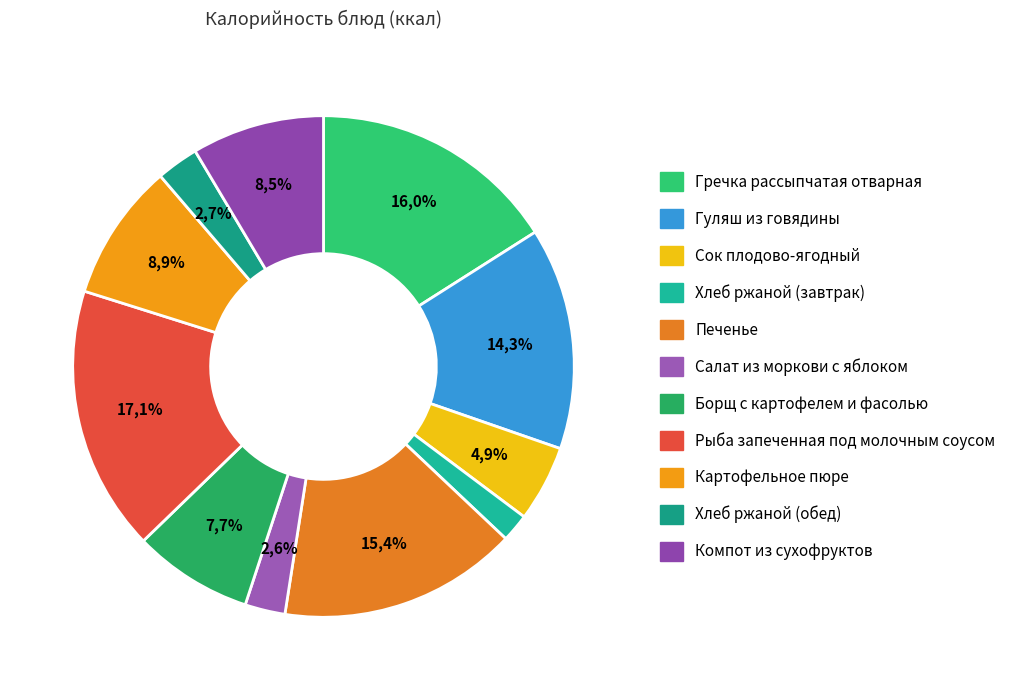

How many segments does this pie chart have?

11